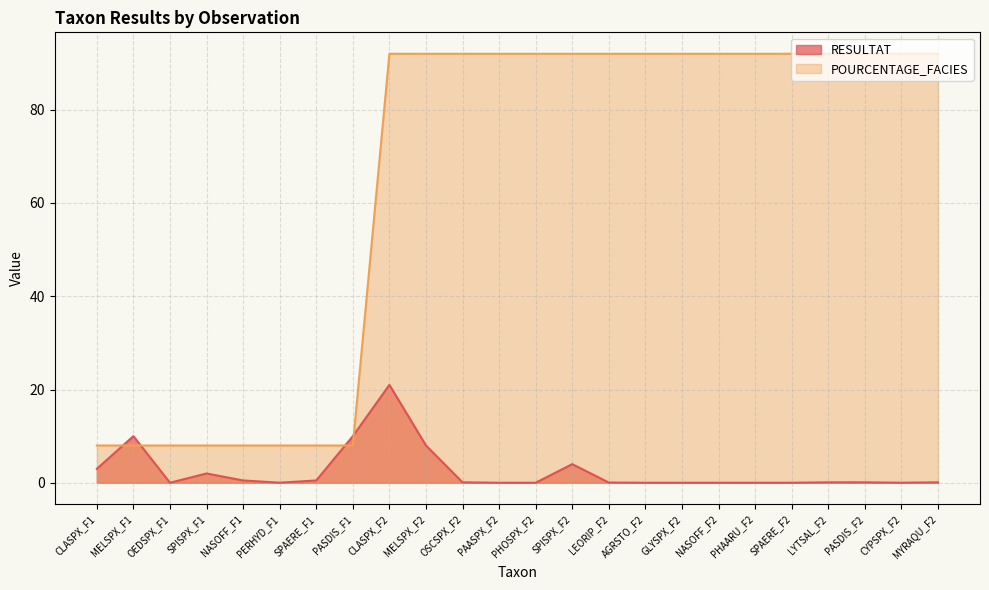

What are all the series names shown in the legend?

RESULTAT, POURCENTAGE_FACIES